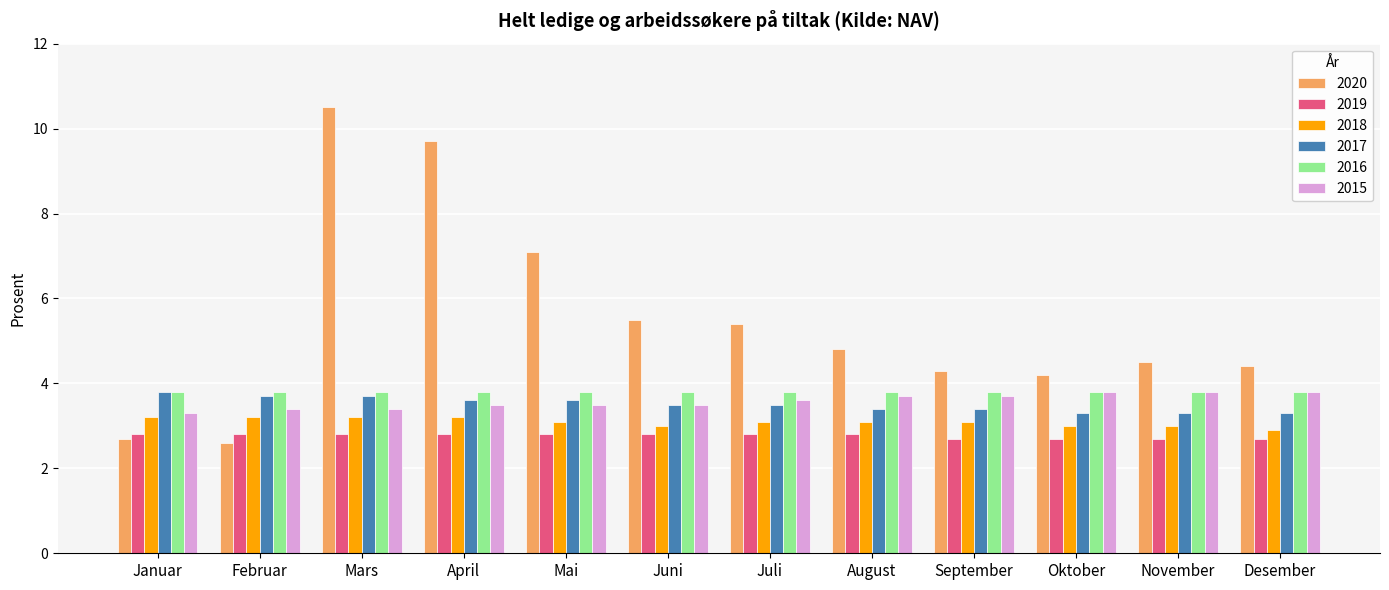

At how many categories does at least one series exceed 3?

12